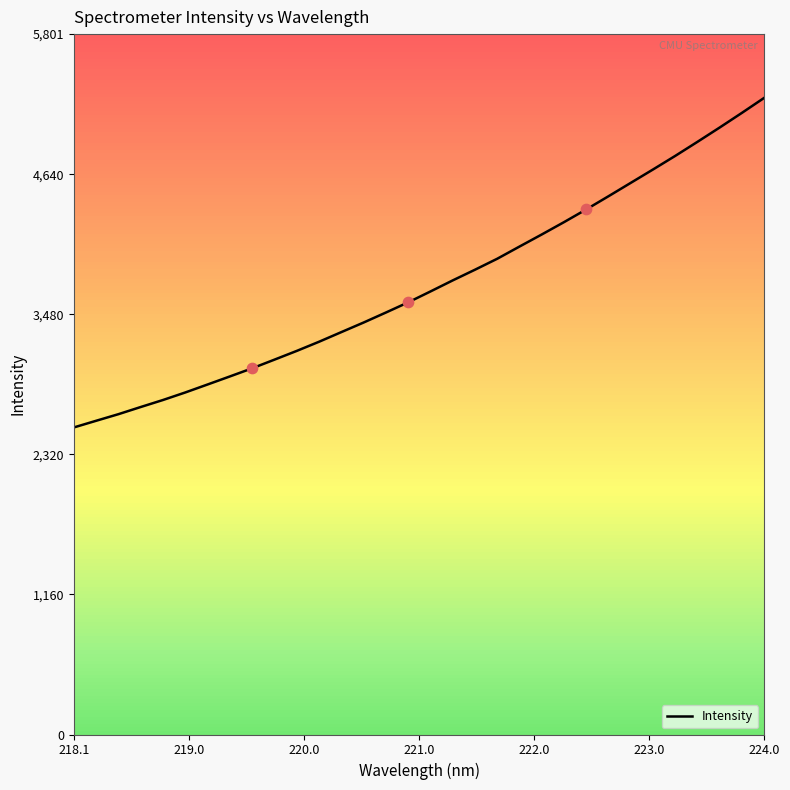

What is the smallest value displayed?

2543.1